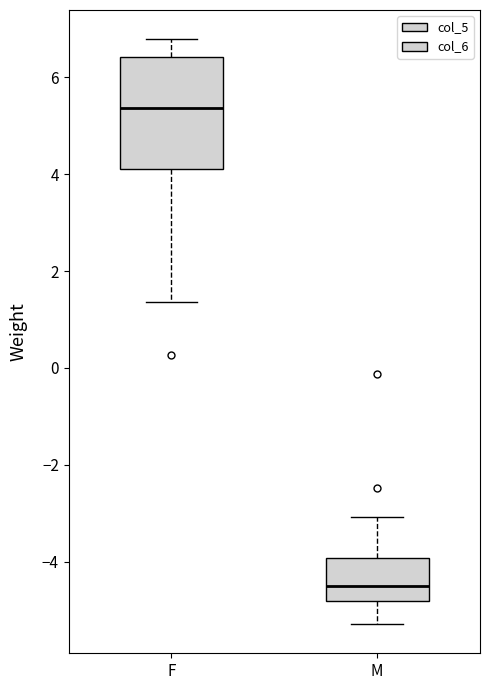

Reading left to right, read every box against the y-axis: the position of its median line, the range the box covers, and the ends of its whiskers. The values are not printed on the chart, so give them approximately, as read against the axis.

F: median 5.4, box 4.2 to 6.4, whiskers 1.4 to 6.8
M: median -4.6, box -4.8 to -4.0, whiskers -5.2 to -3.0